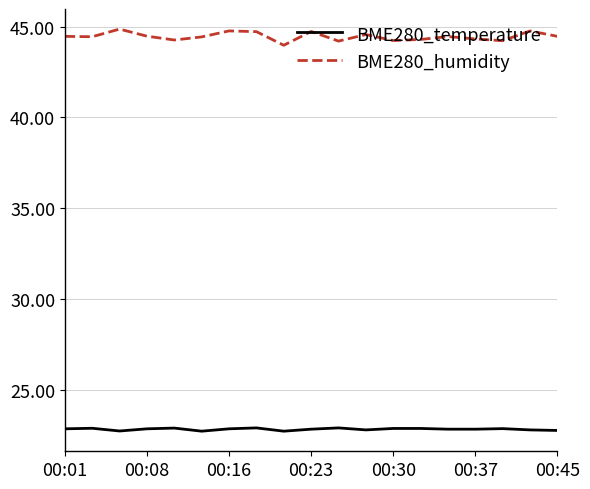

List the series in order of their peak value, highest first.

BME280_humidity, BME280_temperature